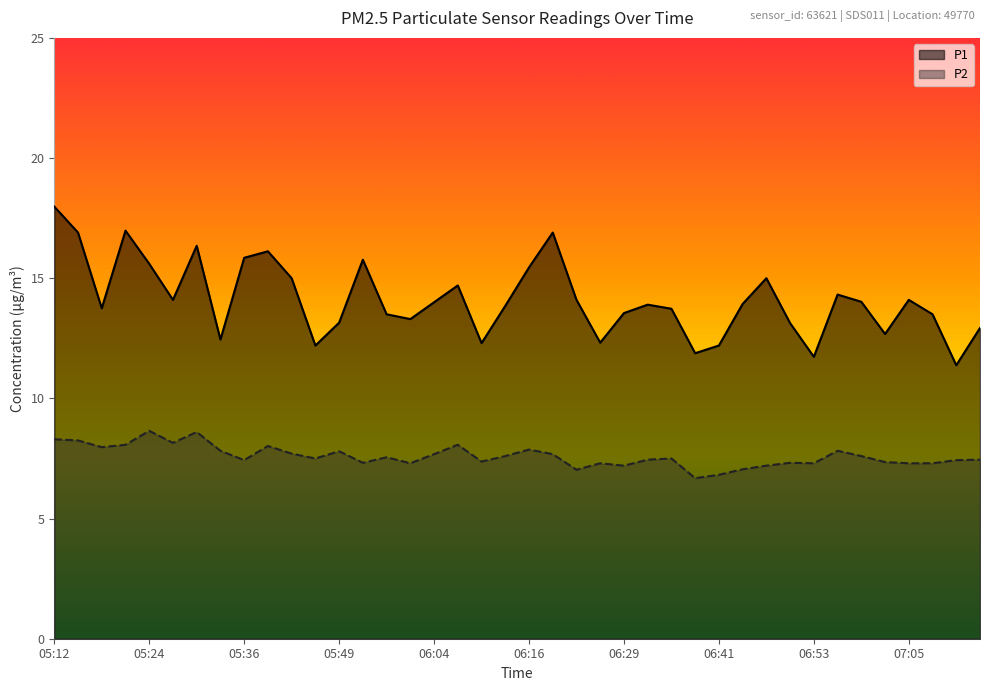

True or false: P1 and P2 intersect in this chart.

False